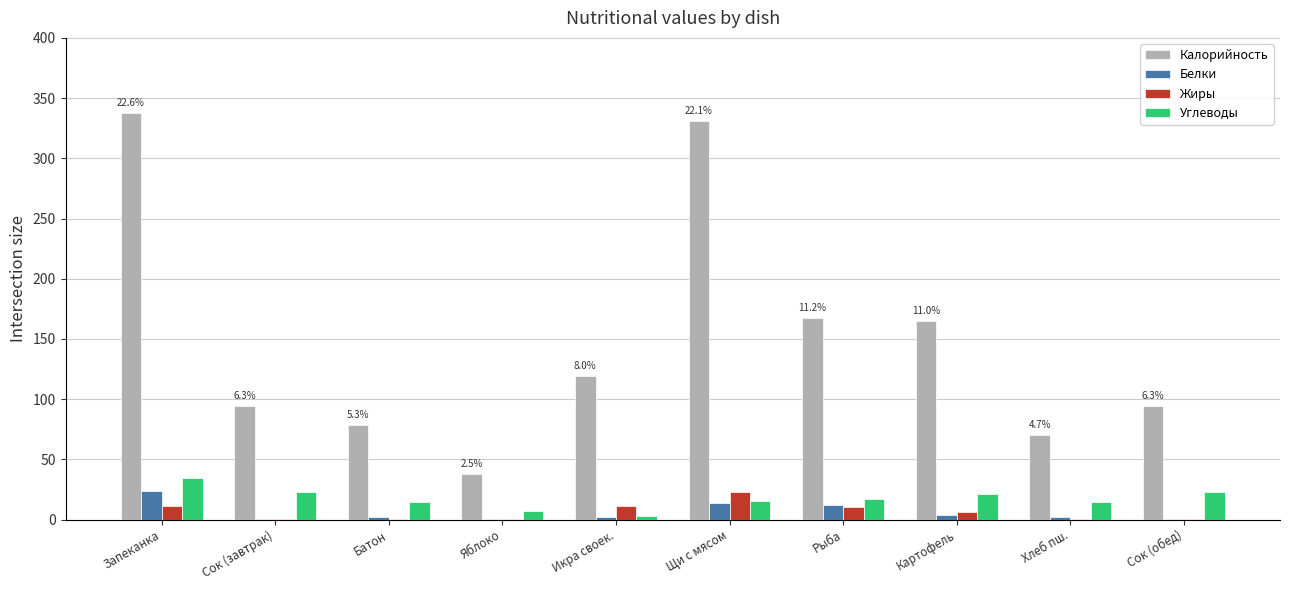

How many distinct data groups are displayed?

4